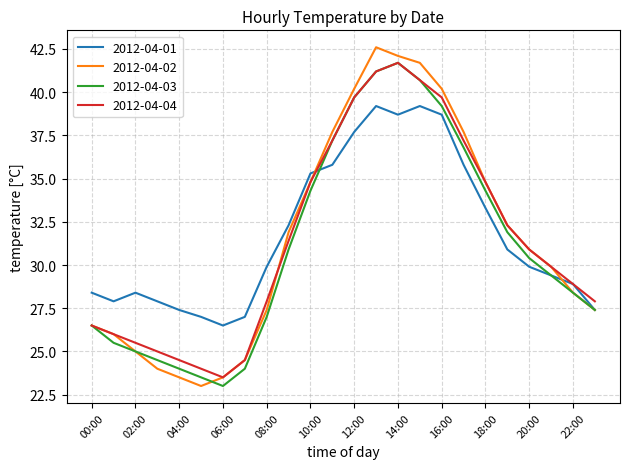

What is the minimum value for 2012-04-03?

23.0